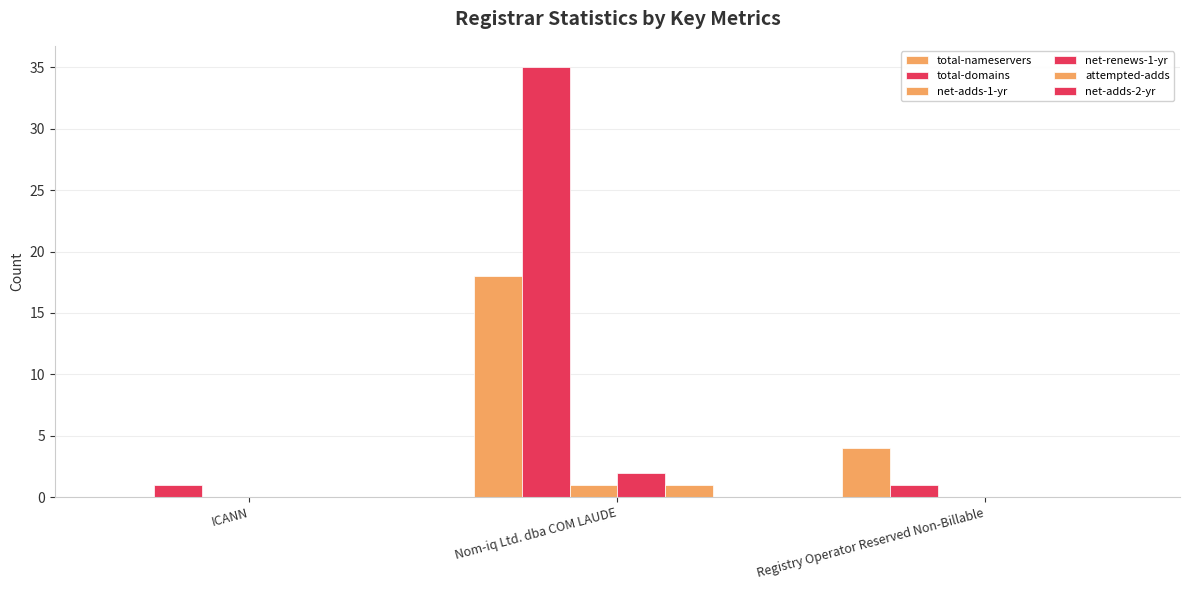

Which series has the largest total across all categories?

total-domains